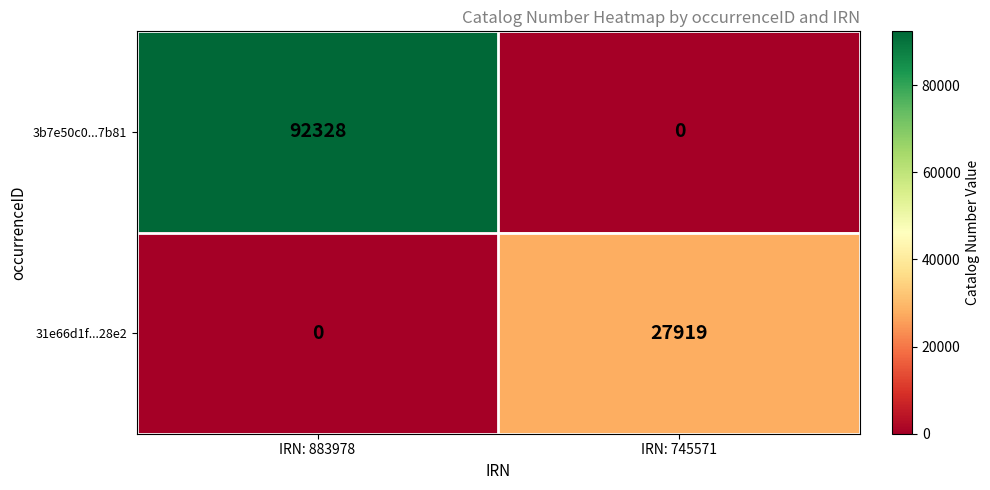

Reading right to left, extract all data points from this chart.

3b7e50c0...7b81: IRN: 745571=0	IRN: 883978=92328
31e66d1f...28e2: IRN: 745571=27919	IRN: 883978=0